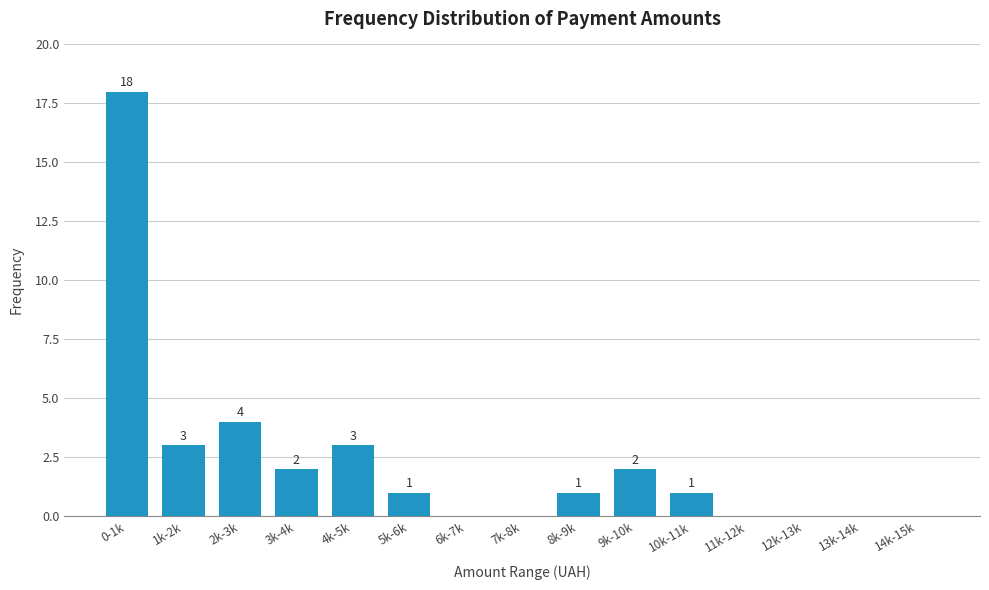

Reading left to right, list all the values displayed in this chart.

0-1k=18	1k-2k=3	2k-3k=4	3k-4k=2	4k-5k=3	5k-6k=1	6k-7k=0	7k-8k=0	8k-9k=1	9k-10k=2	10k-11k=1	11k-12k=0	12k-13k=0	13k-14k=0	14k-15k=0